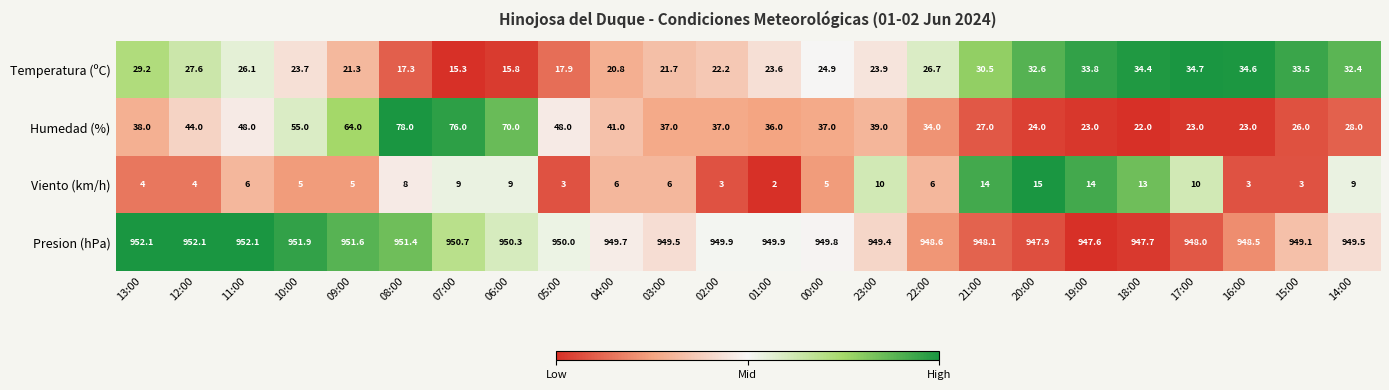

Is it true that Temperatura (ºC) equals 46.0 at 12:00?

False